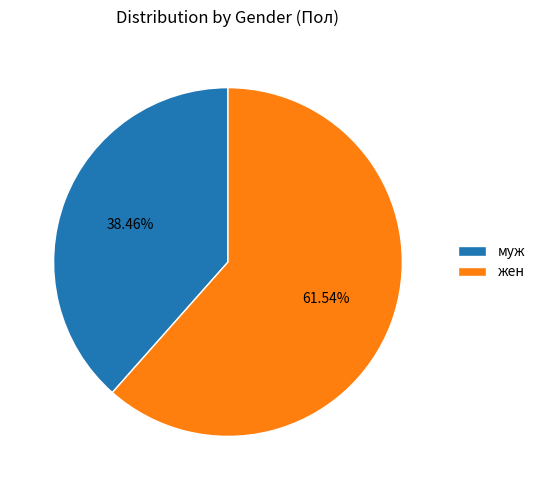

Which slice is the largest?

жен